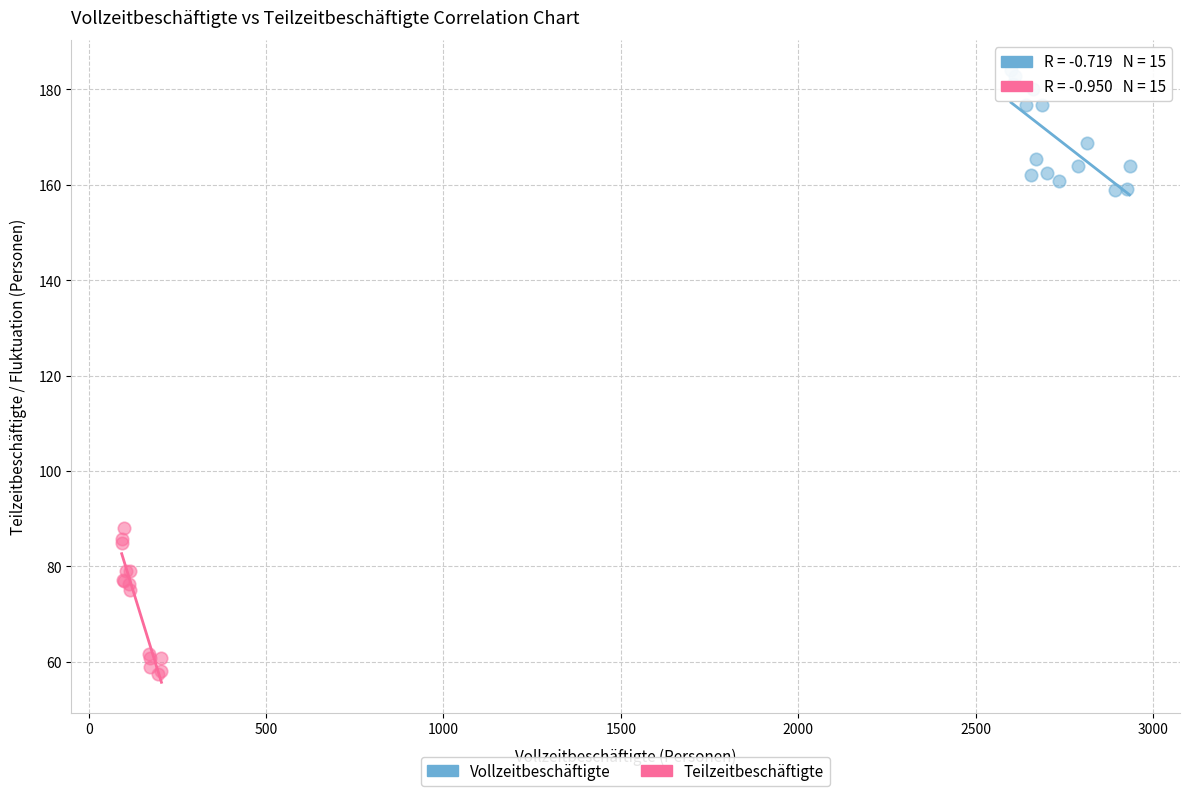

Which series reaches the minimum Y coordinate?

Teilzeitbeschäftigte